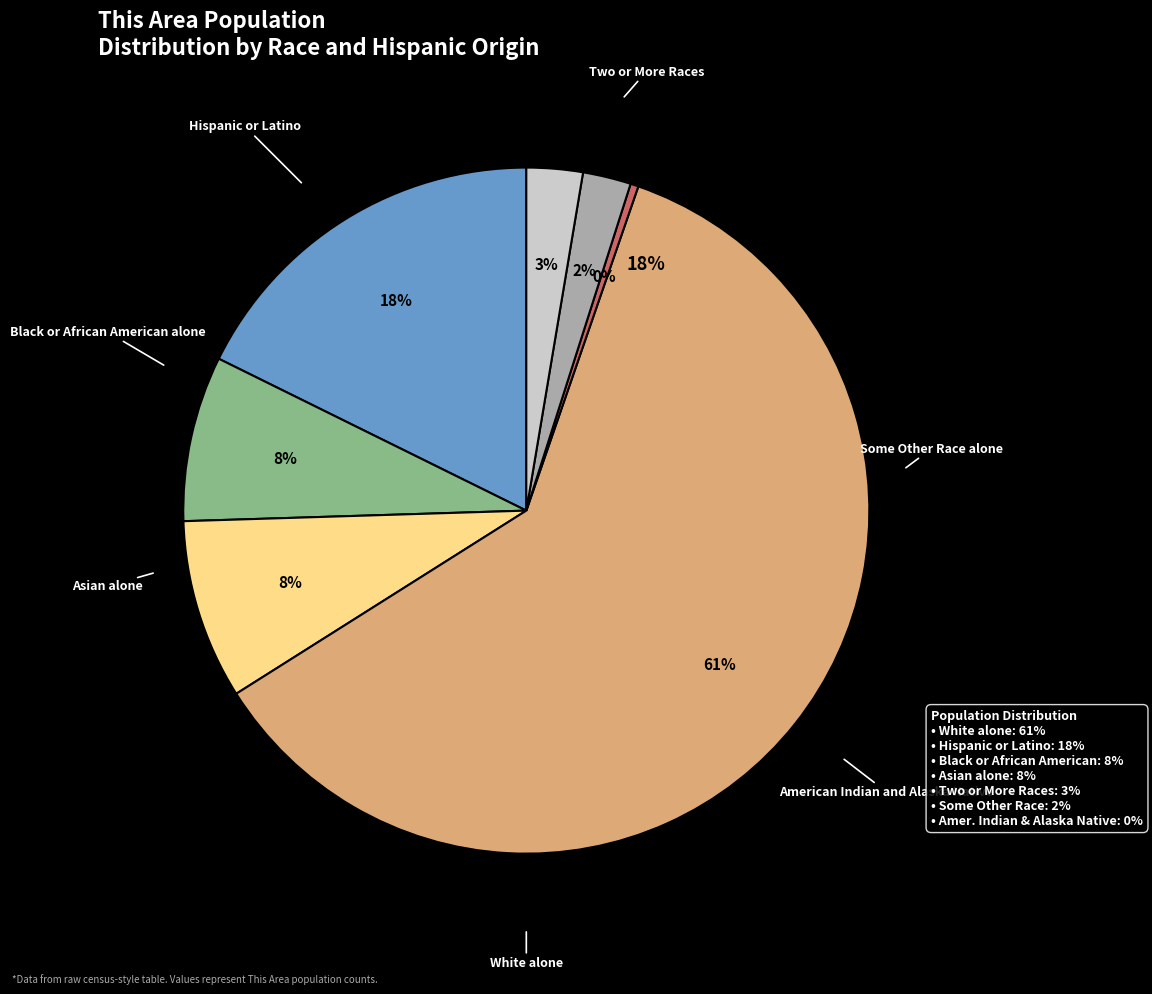

Rank the categories by value from highest to lowest.

White alone, Hispanic or Latino, Asian alone, Black or African American alone, Two or More Races, Some Other Race alone, American Indian and Alaska Native